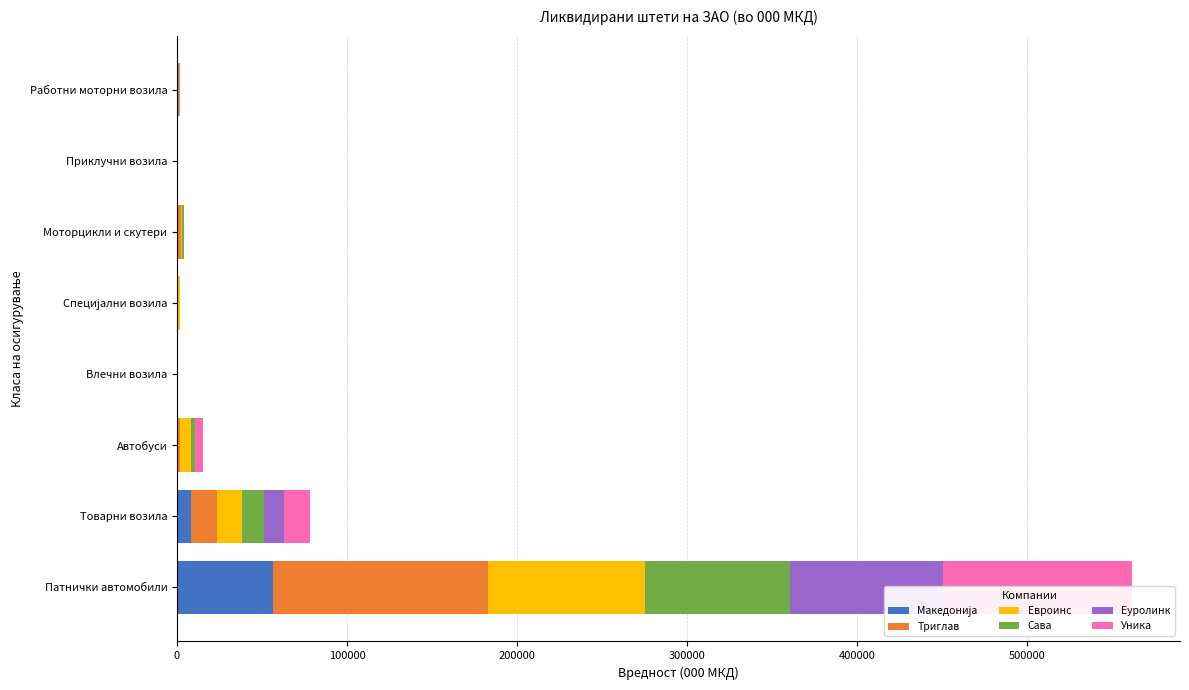

Reading left to right, list all the values displayed in this chart.

Македонија: 56540	8231	611	9	17	301	0	11
Триглав: 126365	15289	1066	163	16	2030	44	28
Евроинс: 92627	14676	6646	46	1511	503	0	791
Сава: 85113	12805	2232	210	0	1024	0	143
Еуролинк: 90153	11810	100	60	72	346	118	88
Уника: 111094	15330	4749	59	38	178	0	669